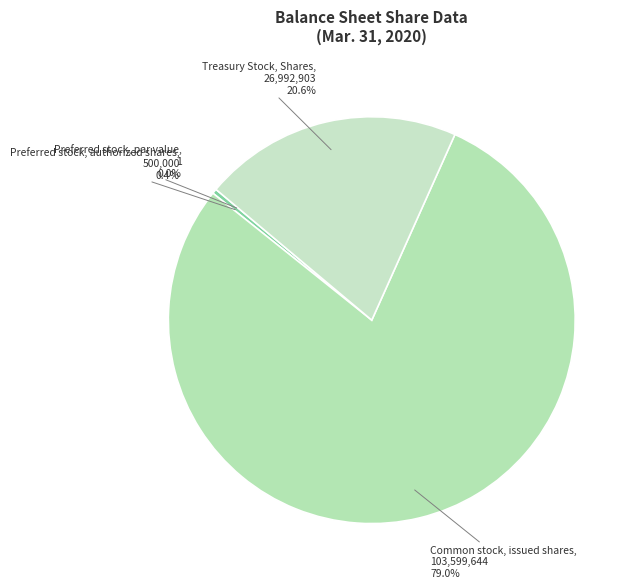

Which has a higher value, Common stock, issued shares or Preferred stock, authorized shares?

Common stock, issued shares